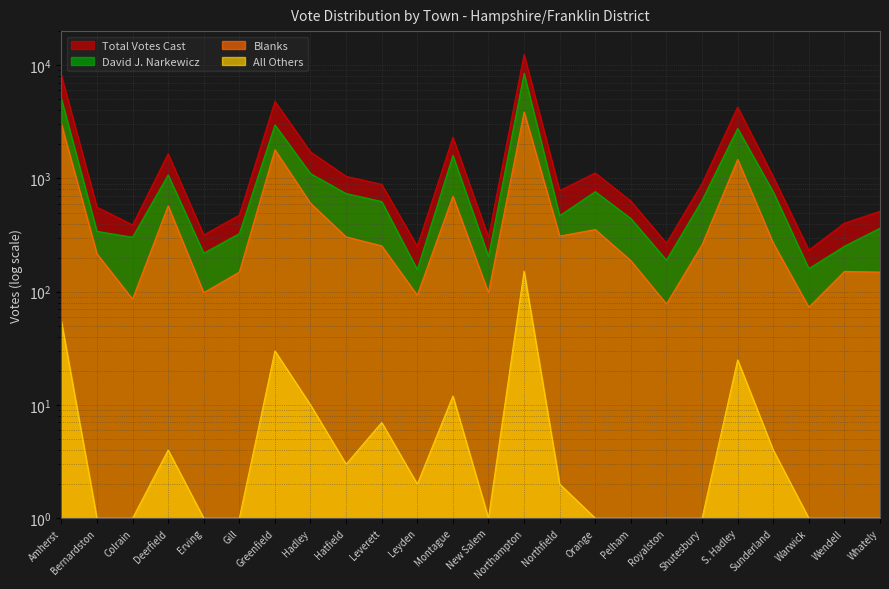

The value of All Others at Leverett is 5. True or false?

False